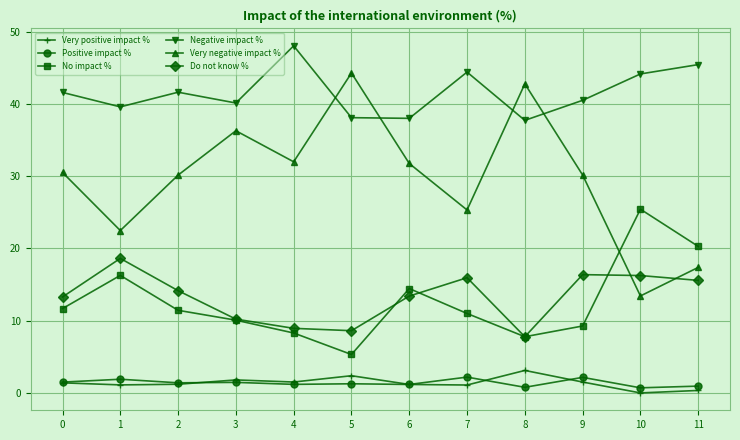

What is the value of the Do not know % point at the 12th from the left?

15.6